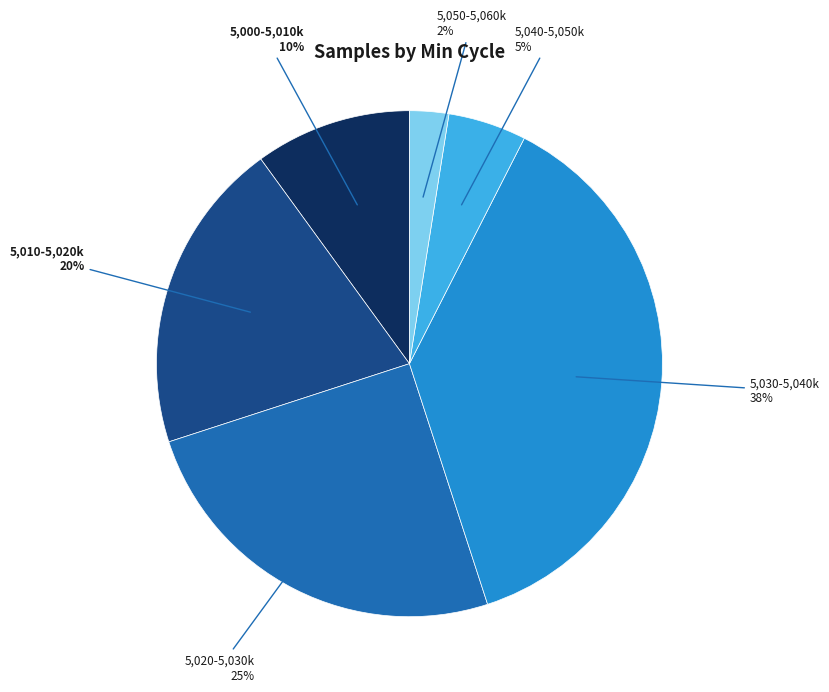

Does any single category account for the majority?

No